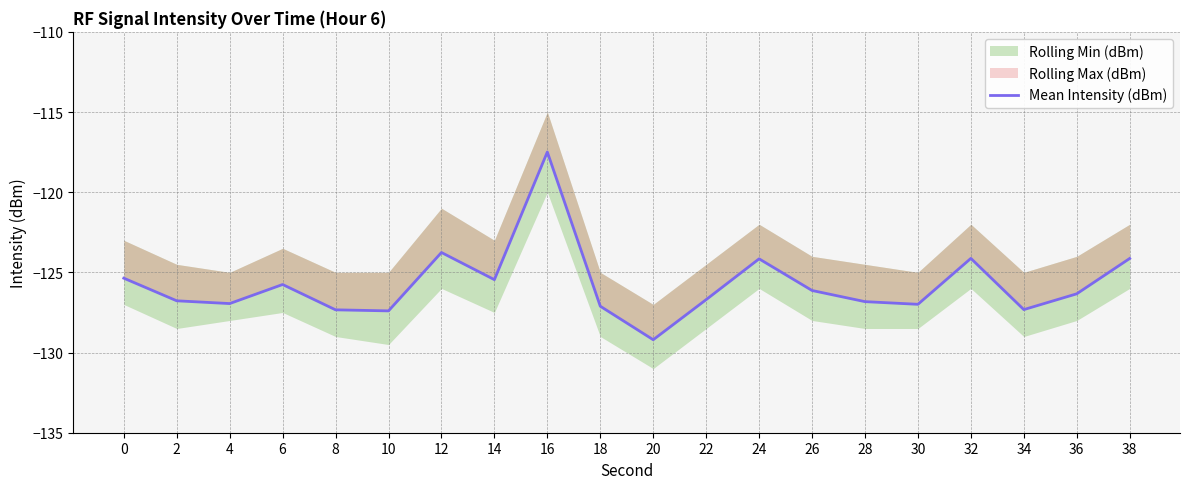

List the labels in order of value, largest first.

16, 12, 32, 38, 24, 0, 14, 6, 26, 36, 22, 2, 28, 4, 30, 18, 34, 8, 10, 20